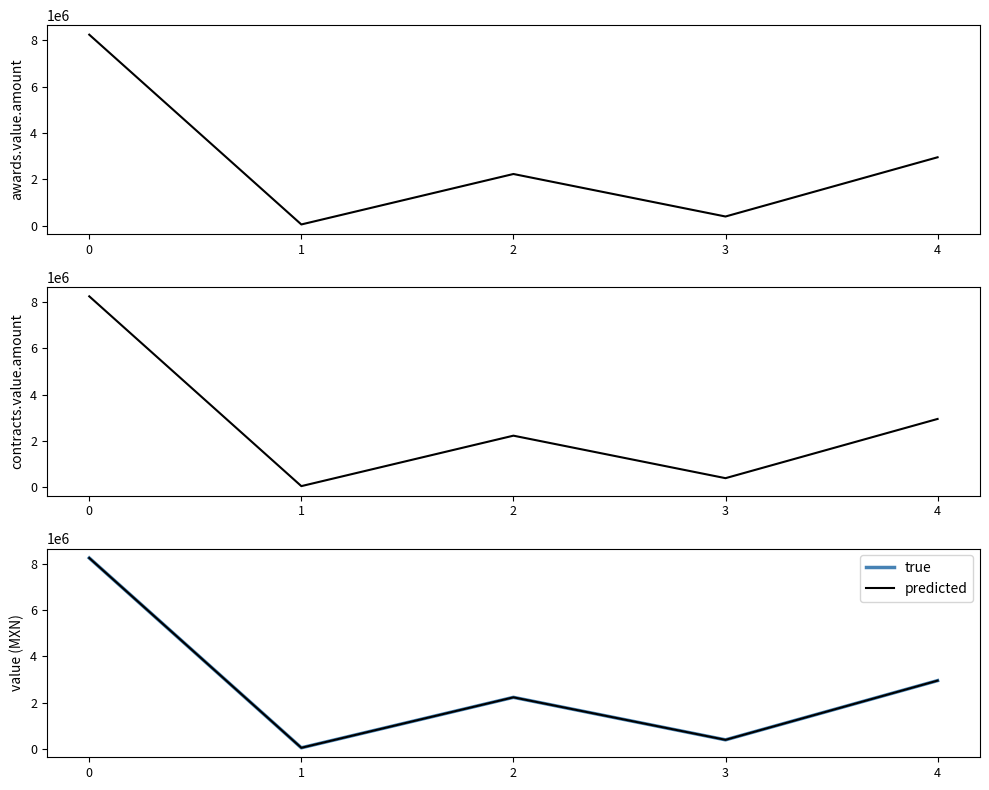

True or false: true and awards.value.amount intersect in this chart.

False